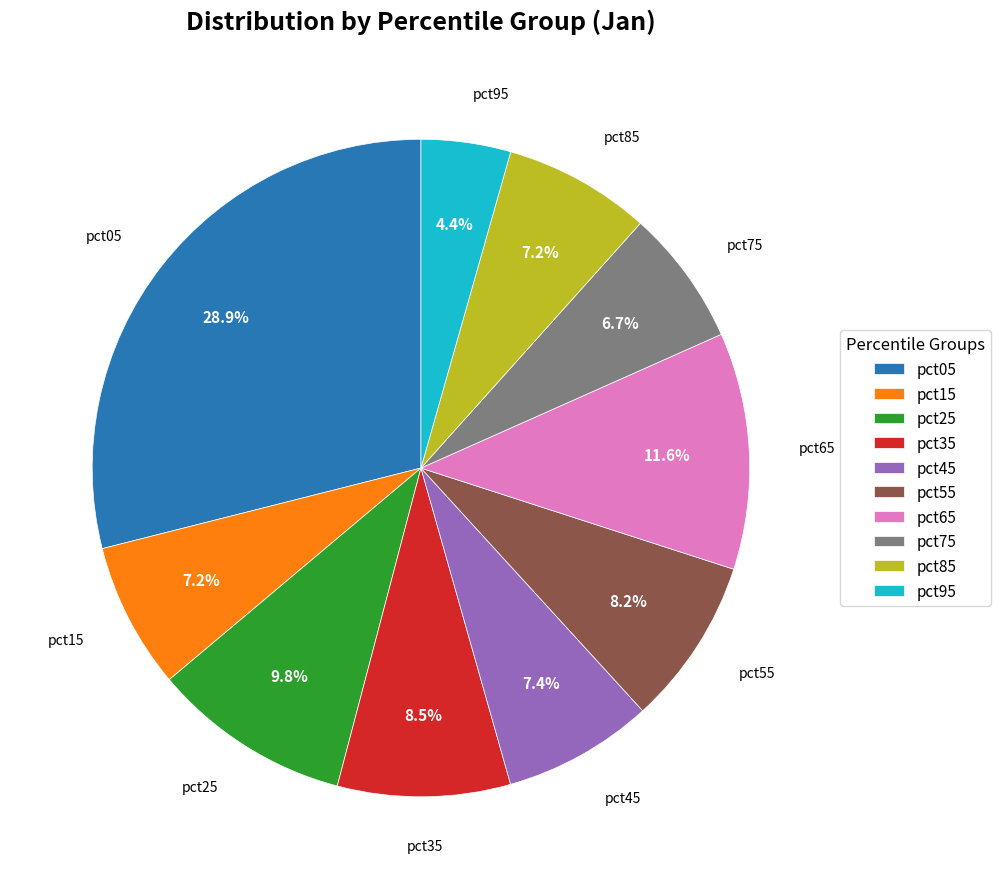

Is it true that pct85 is 1% of the pie?

False